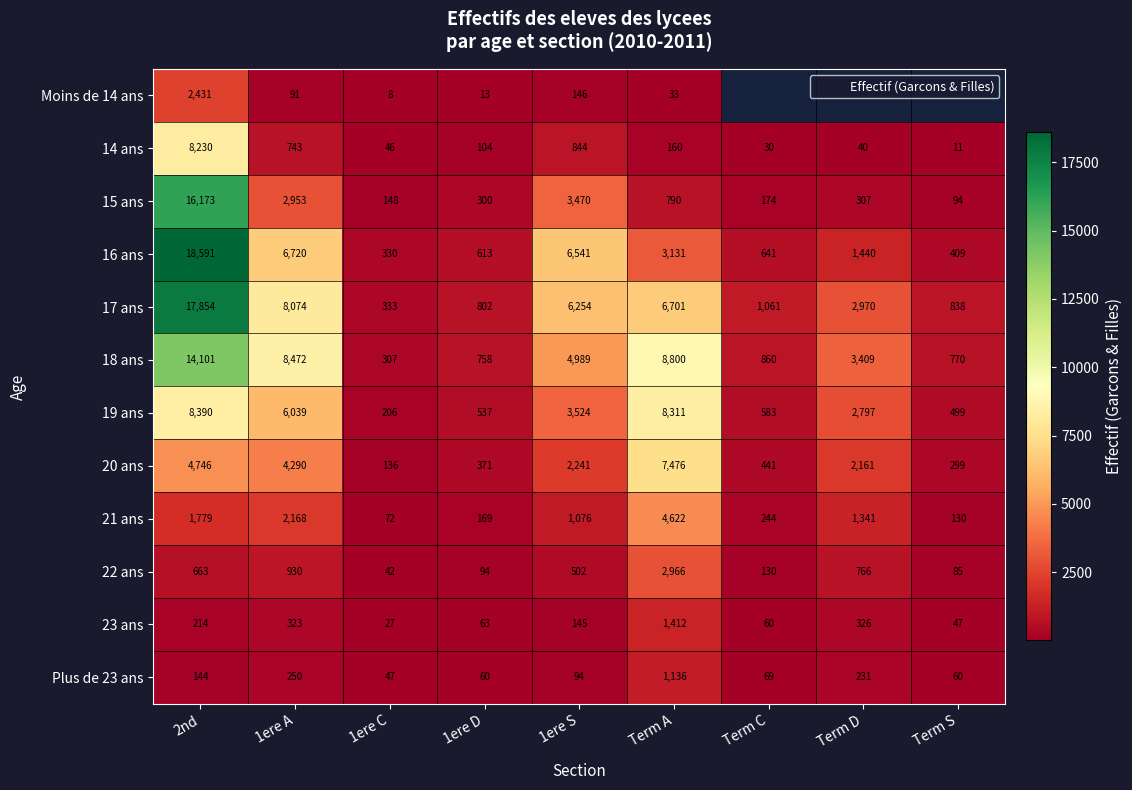

Which category has the lowest value in the Plus de 23 ans series?

1ere C